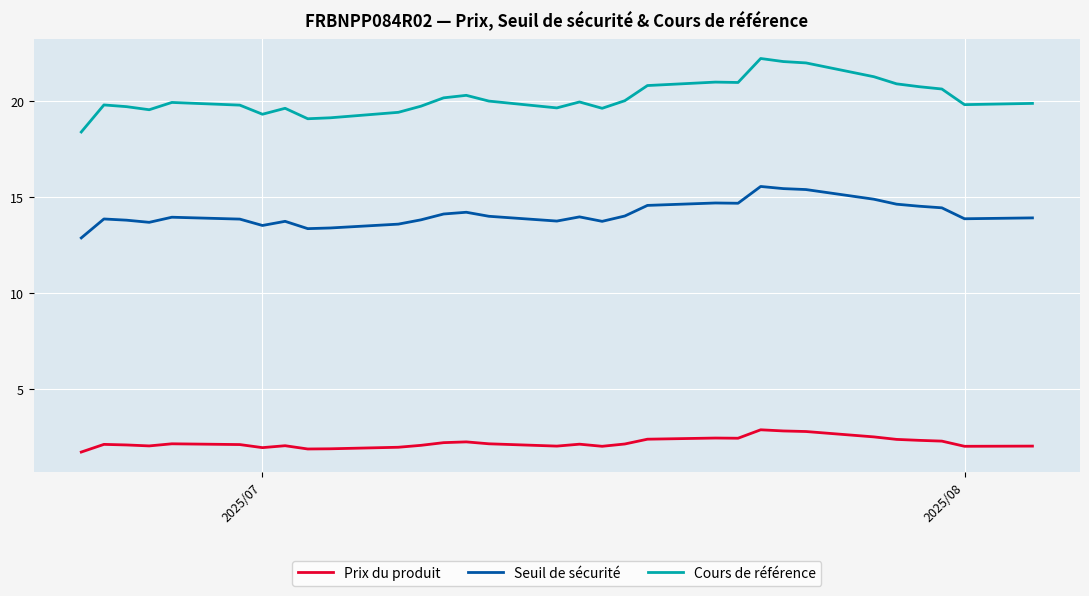

How many distinct data groups are displayed?

3